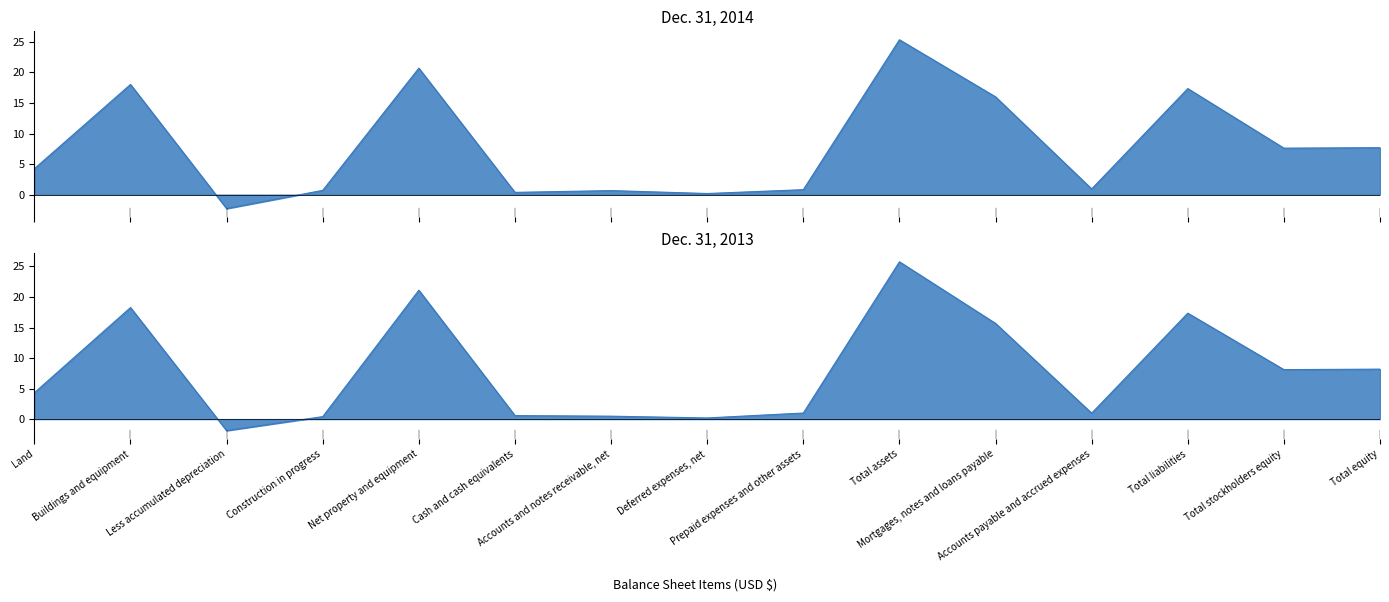

True or false: Dec. 31, 2014 and Dec. 31, 2013 intersect in this chart.

True